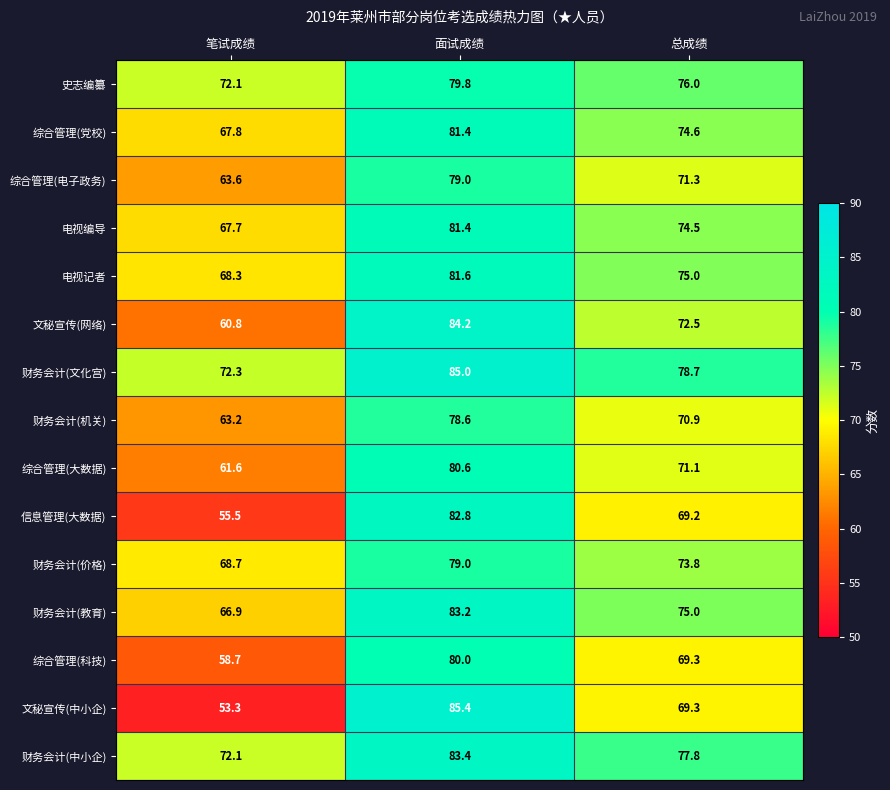

Which series has the largest total across all categories?

财务会计(文化宫)